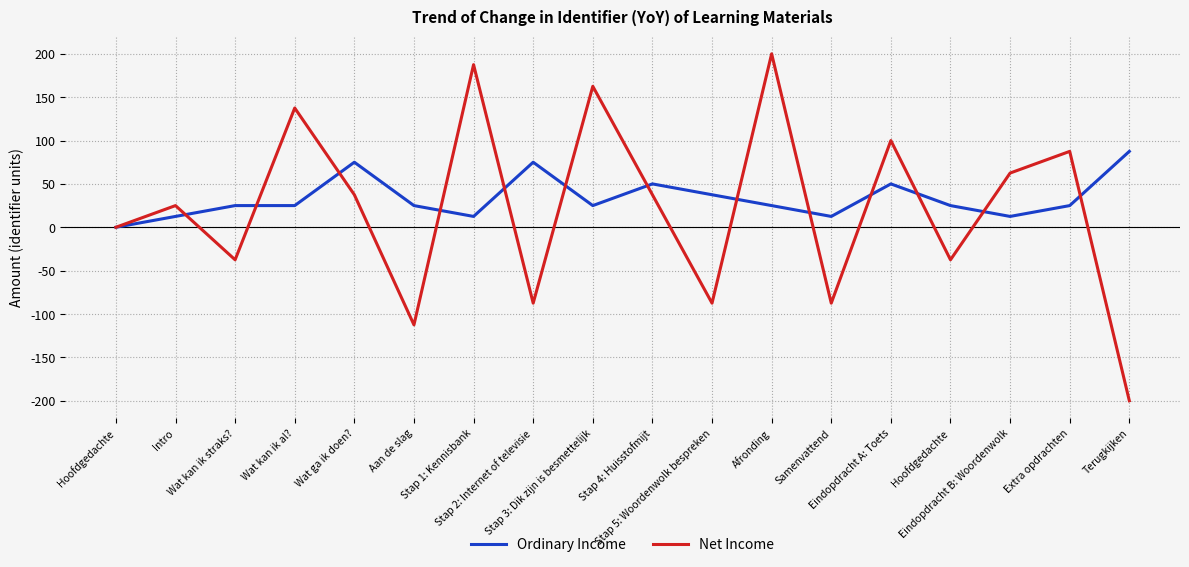

How many values in the Ordinary Income series are below 25?

5